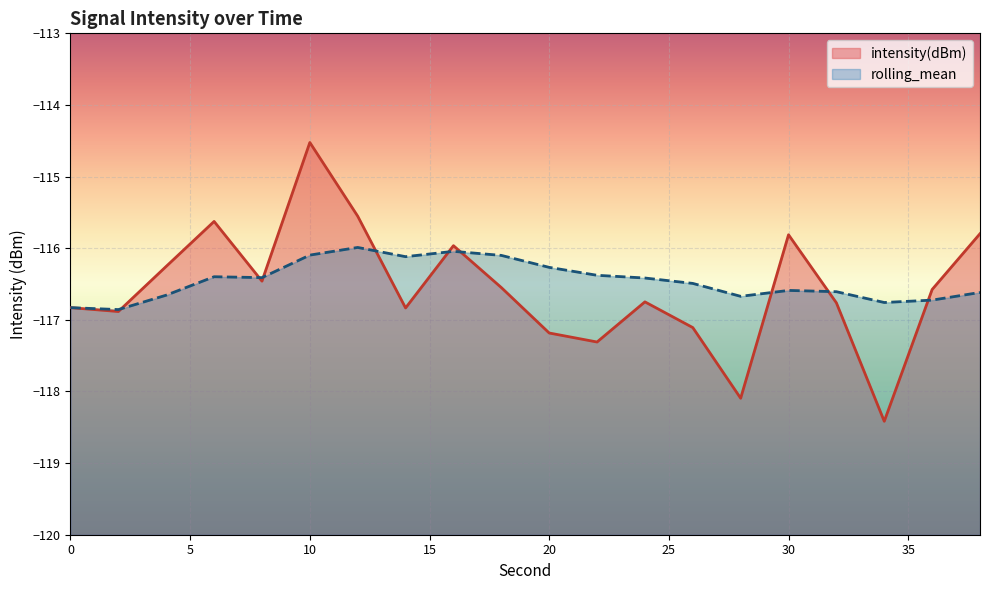

What is the smallest value displayed?

-118.4